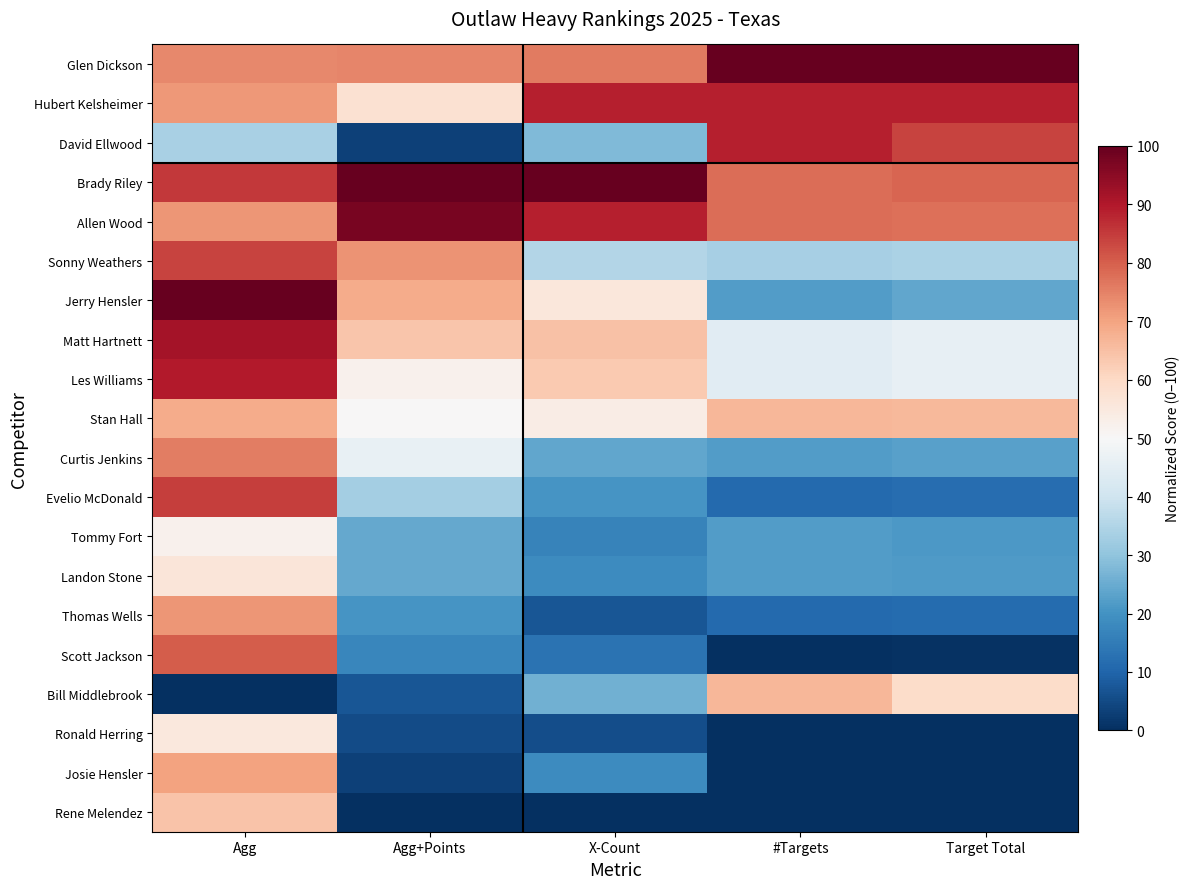

What is the difference between the highest and lowest values at Agg?

100.0